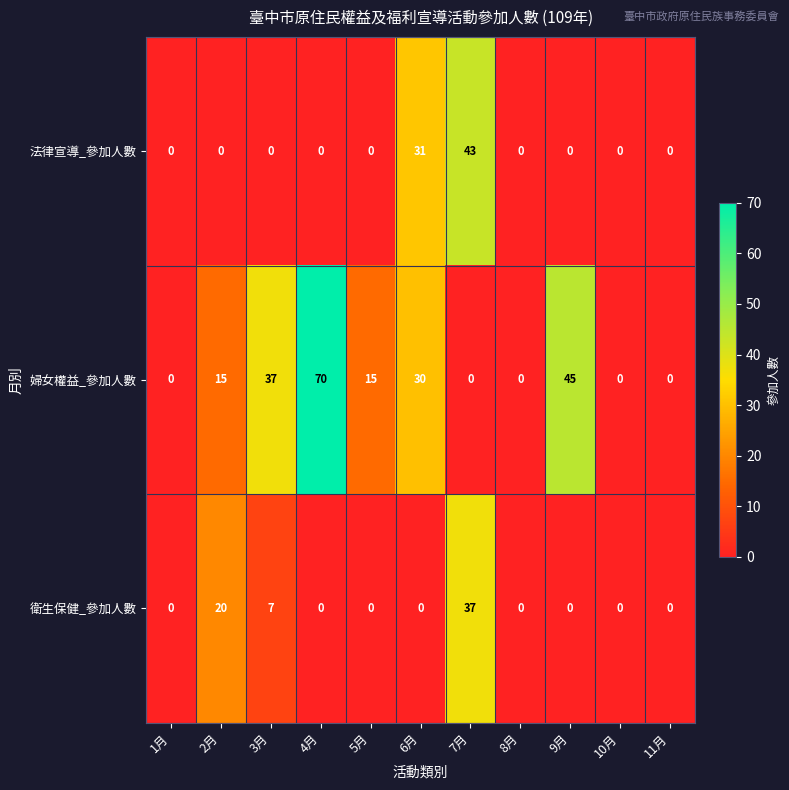

At which label is 婦女權益_參加人數 closest to 35?

3月